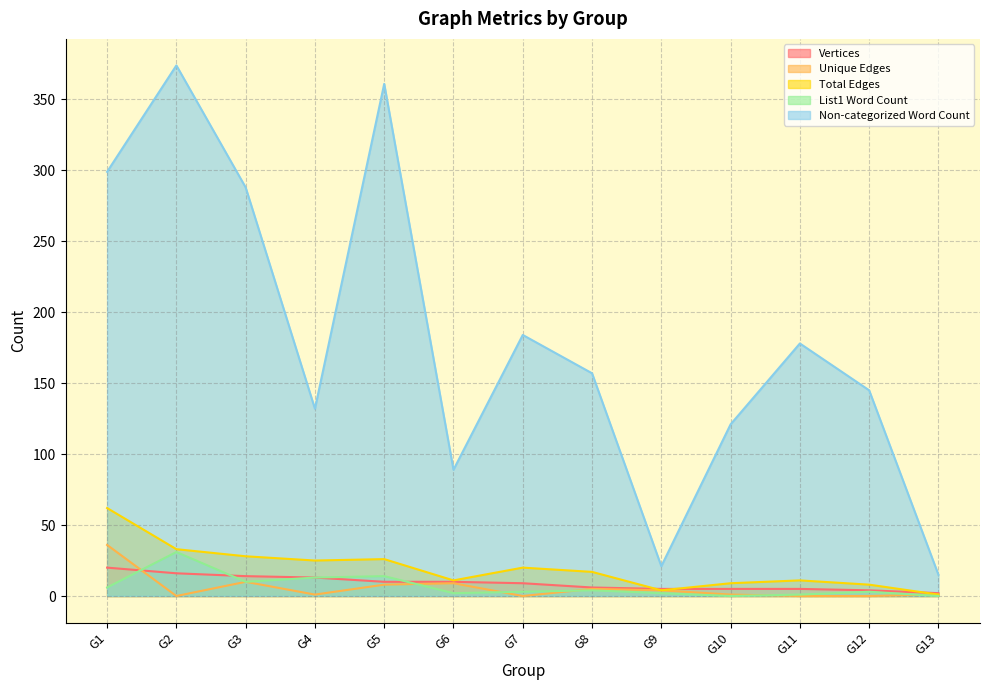

Reading right to left, what are all the values shown in this chart?

Vertices: 2	4	5	5	5	6	9	10	10	13	14	16	20
Unique Edges: 1	0	0	1	4	5	0	9	8	1	10	0	36
Total Edges: 1	8	11	9	4	17	20	11	26	25	28	33	62
List1 Word Count: 0	3	1	0	2	4	3	2	14	13	10	31	6
Non-categorized Word Count: 15	145	178	121	21	157	184	89	361	132	288	374	299